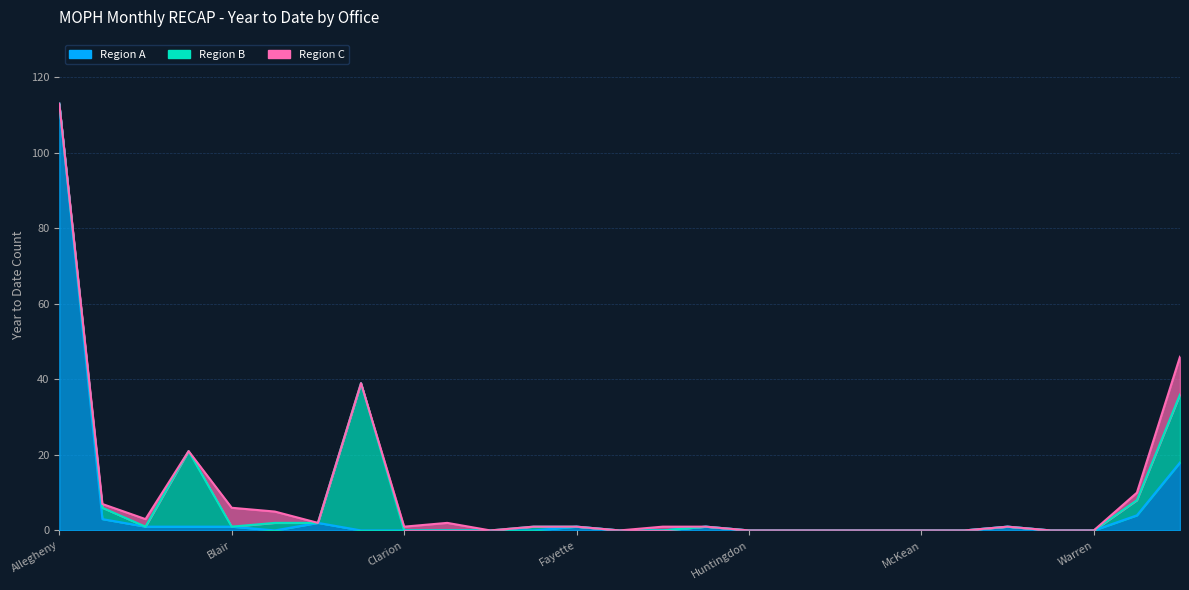

What is the value of the Region B point at the 8th from the left?

39